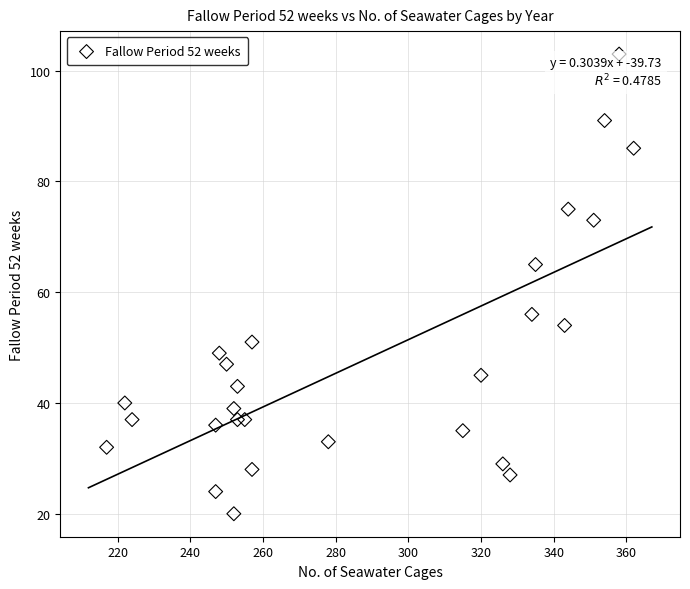

What Y value in the scatter plot is closest to 61?

65